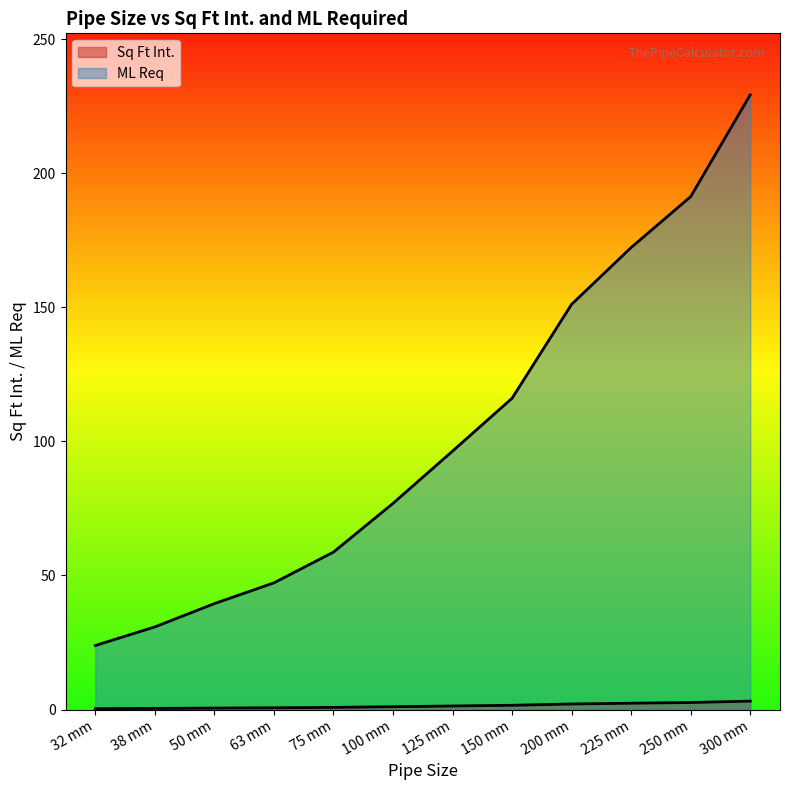

How many lines are shown in the chart?

2